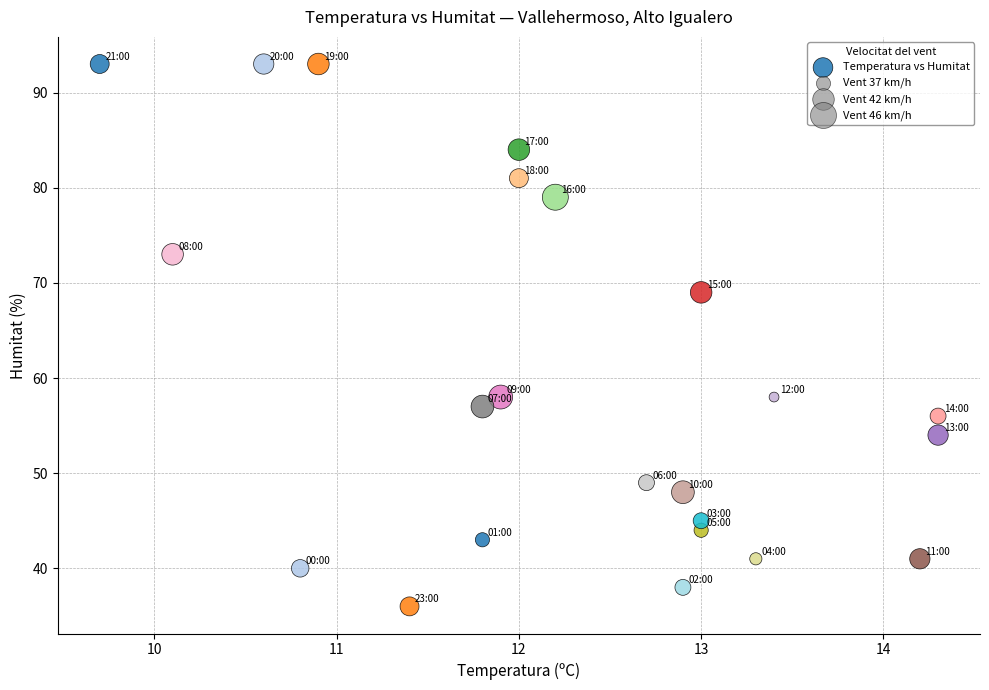

What Y value in the scatter plot is closest to 64?

69